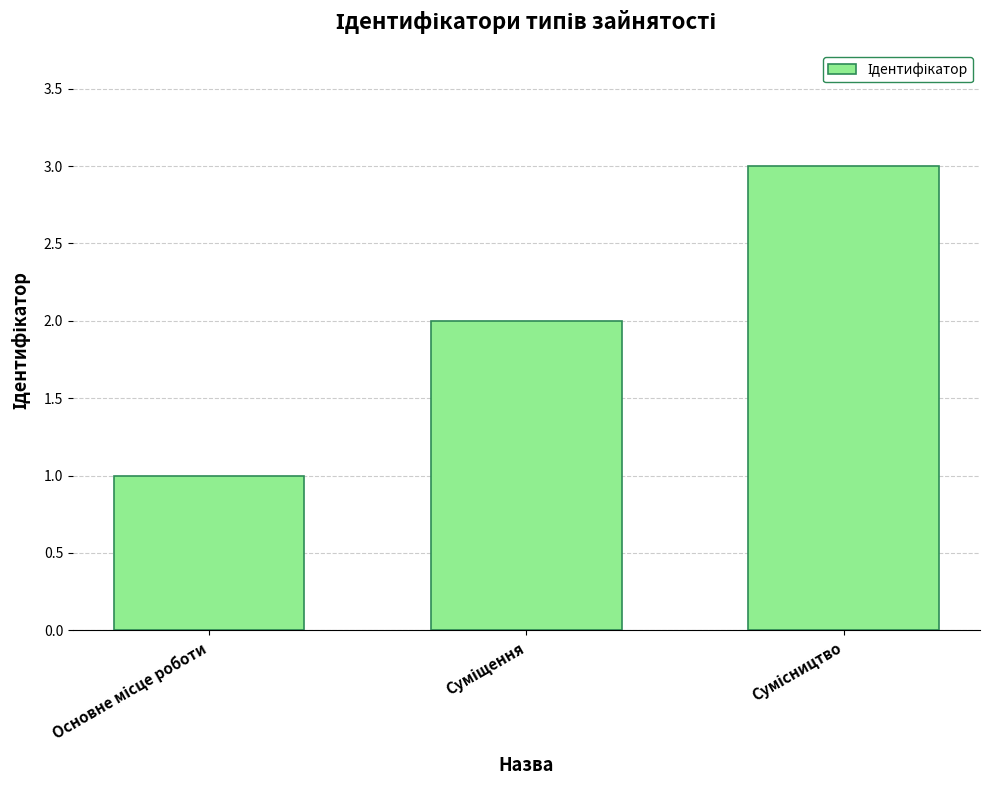

What is the maximum value shown in the chart?

3